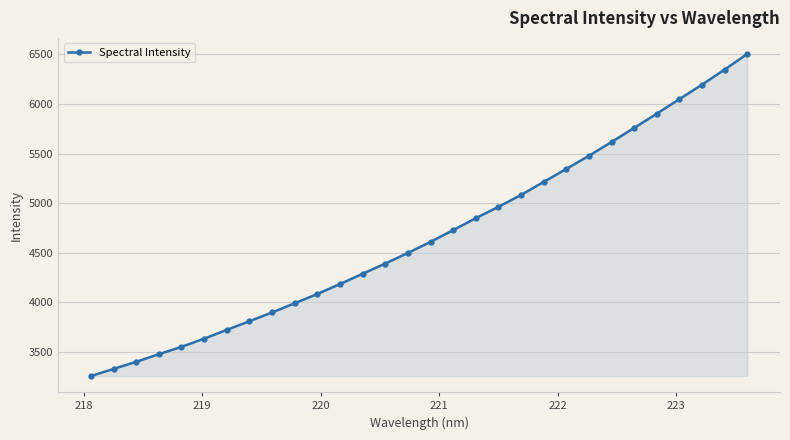

What is the average value?

4672.3